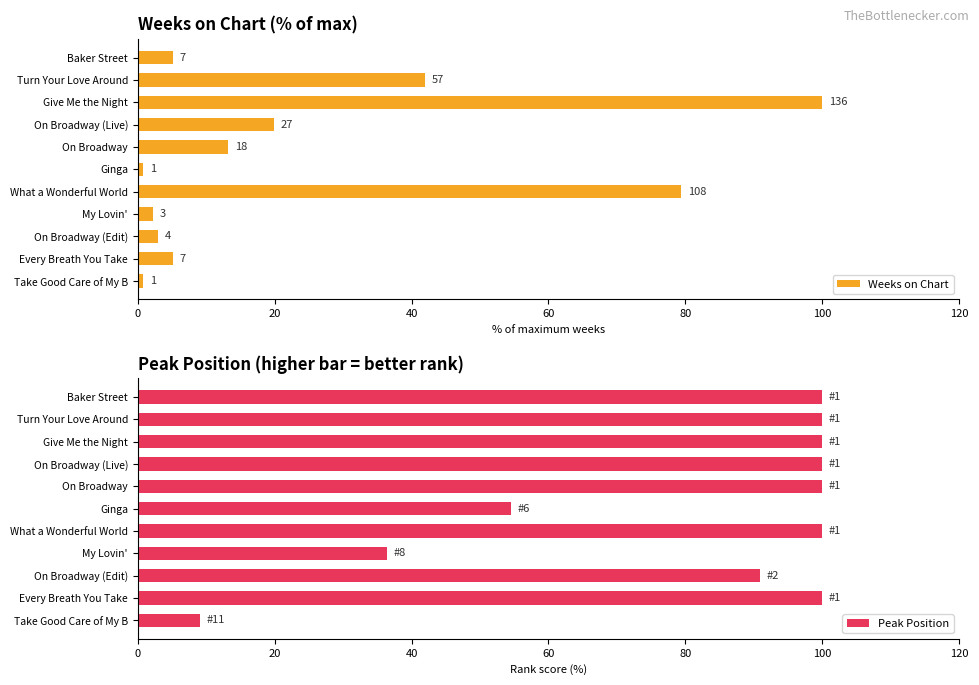

Which series has the largest range (max minus min)?

Weeks on Chart